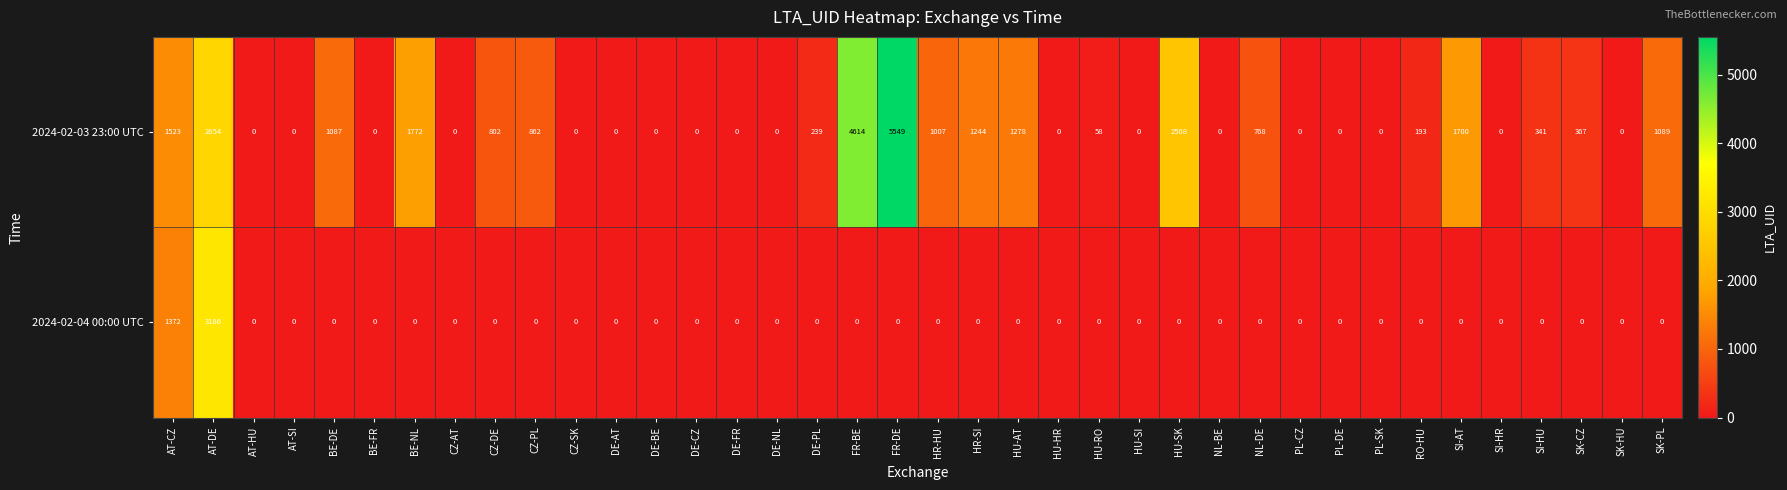

What is the sum of all 2024-02-04 00:00 UTC values?

4558